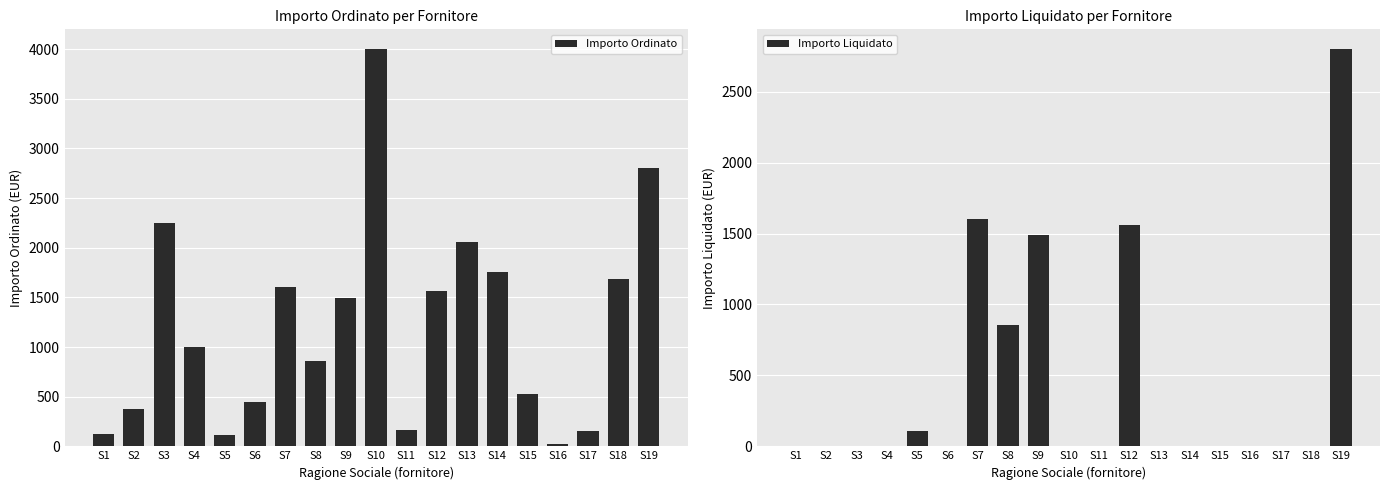

List the labels in order of Importo Ordinato value, largest first.

S10, S19, S3, S13, S14, S18, S7, S12, S9, S4, S8, S15, S6, S2, S11, S17, S1, S5, S16